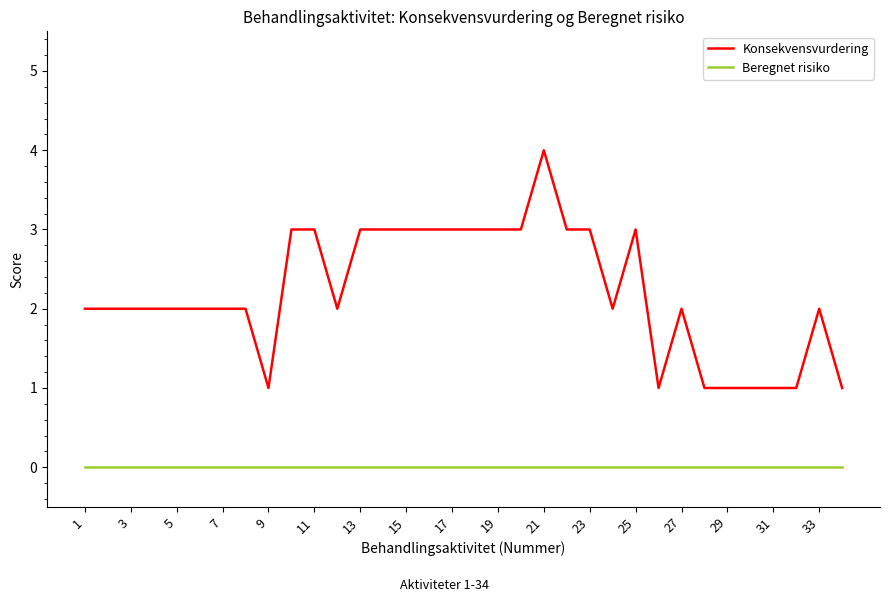

True or false: Beregnet risiko and Konsekvensvurdering intersect in this chart.

False